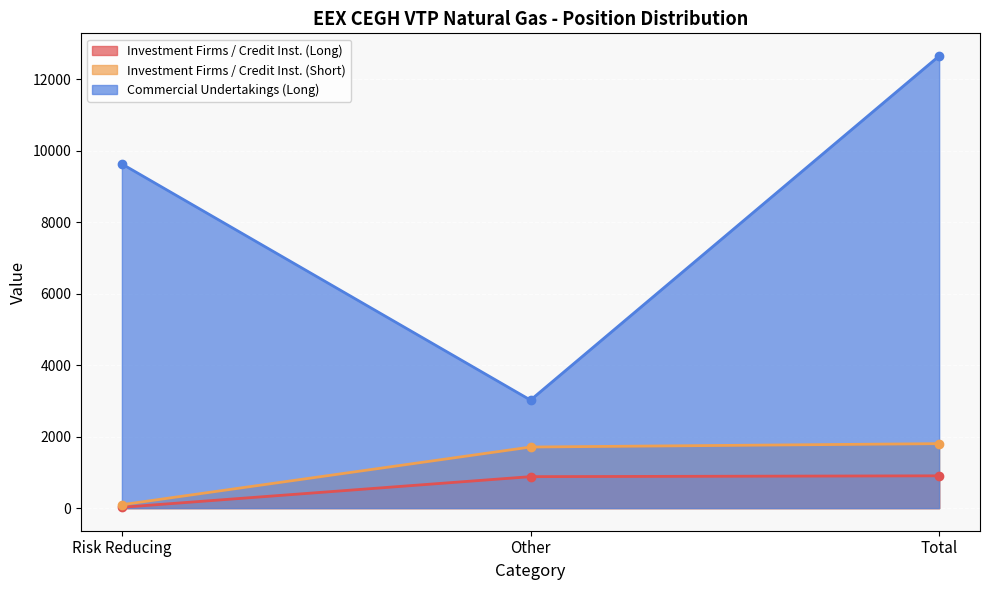

What position from the right is Other?

2